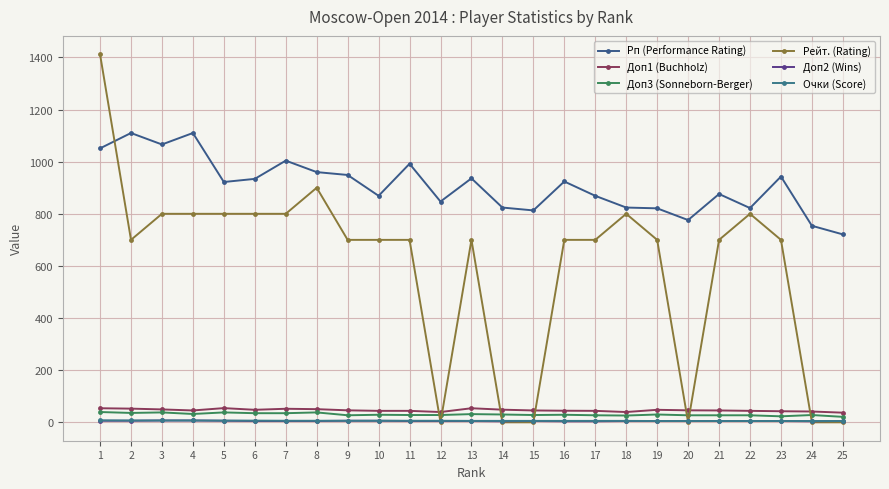

What are all the series names shown in the legend?

Рп (Performance Rating), Доп1 (Buchholz), Доп3 (Sonneborn-Berger), Рейт. (Rating), Доп2 (Wins), Очки (Score)